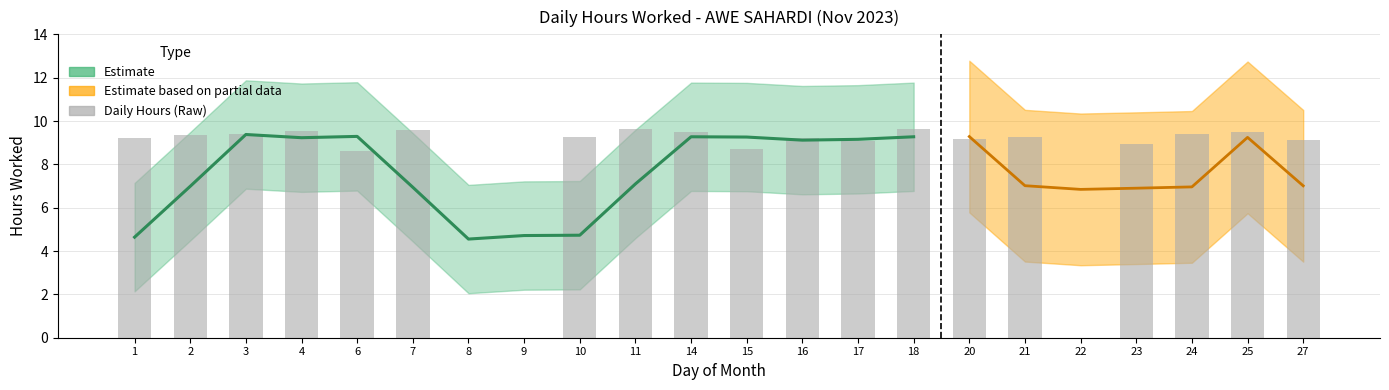

Reading left to right, list all the values displayed in this chart.

9.2	9.3	9.4	9.6	8.6	9.6	0.0	0.0	9.3	9.6	9.5	8.7	9.2	9.1	9.6	9.2	9.3	0.0	8.9	9.4	9.5	9.1